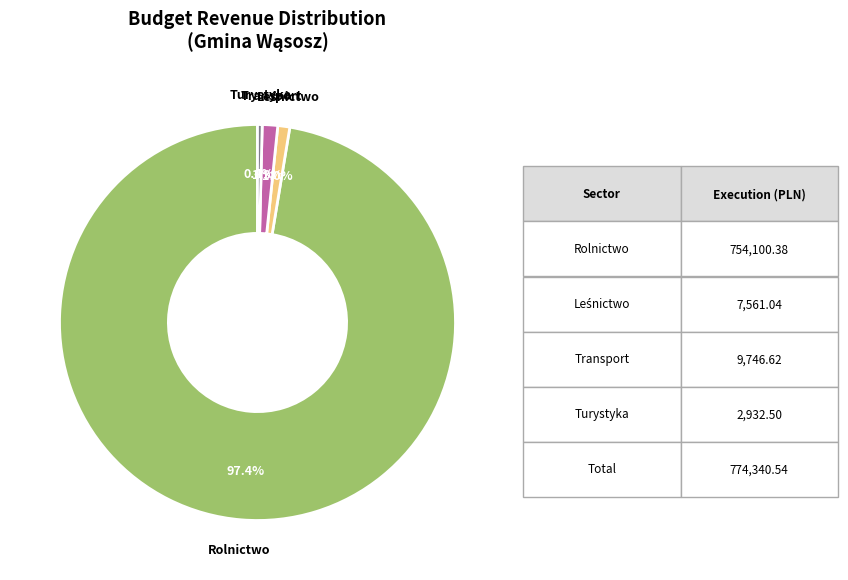

Does any single category account for the majority?

Yes